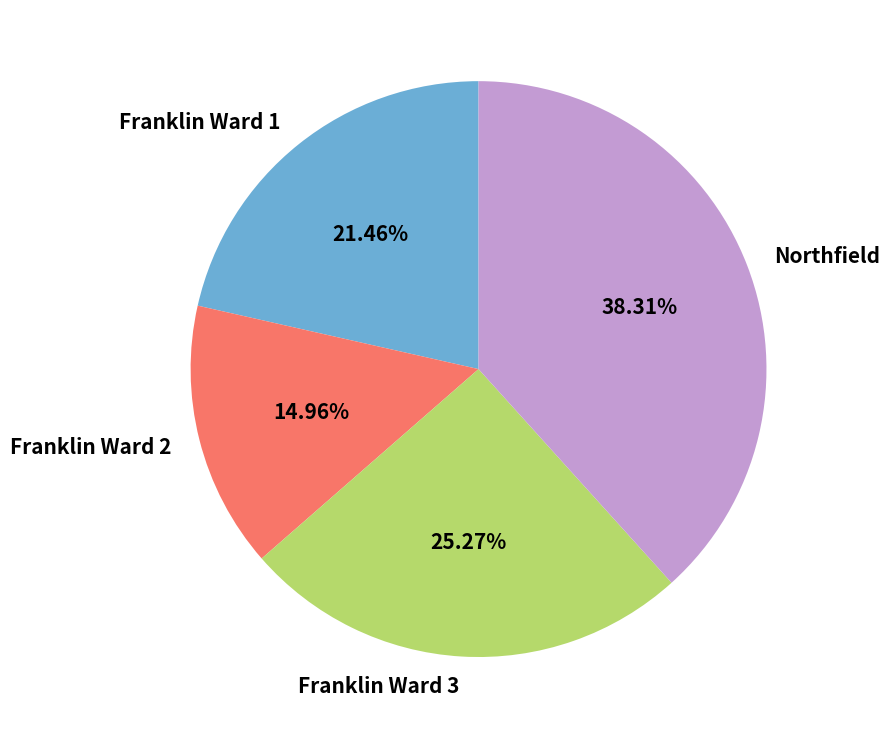

Is there a majority slice in this chart?

No